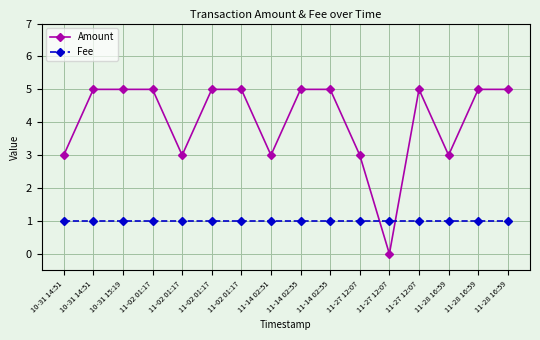

Count the number of data series in this chart.

2